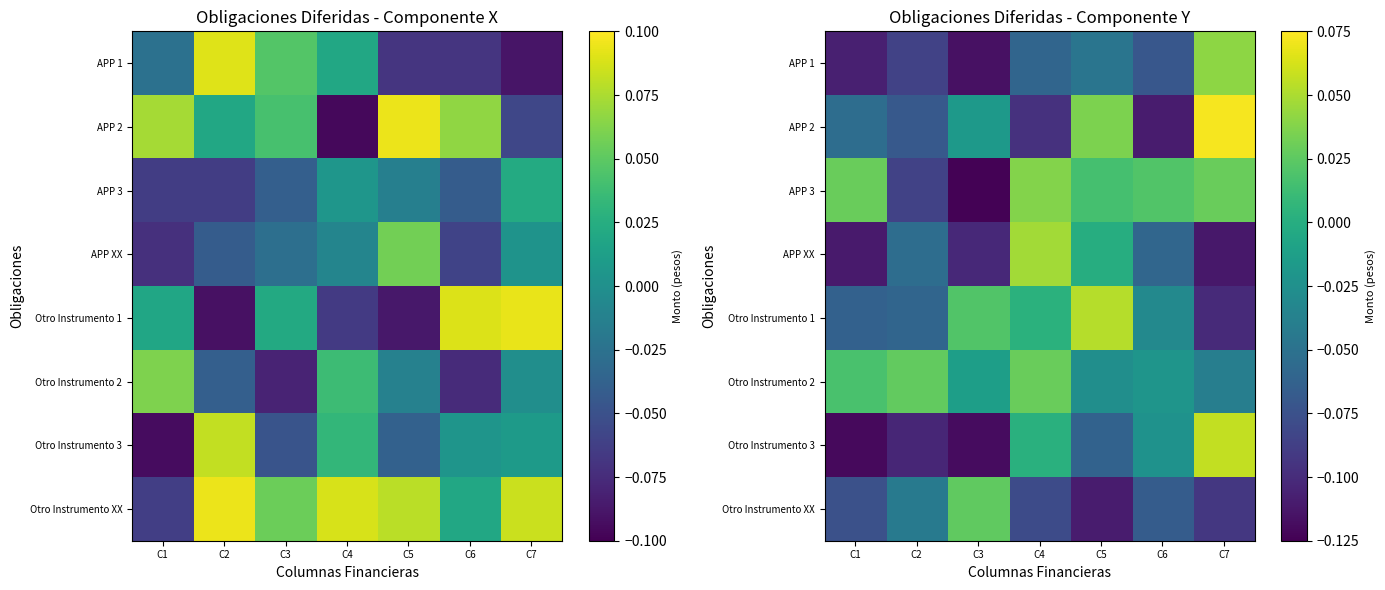

At which label is APP 1 closest to 0?

C7